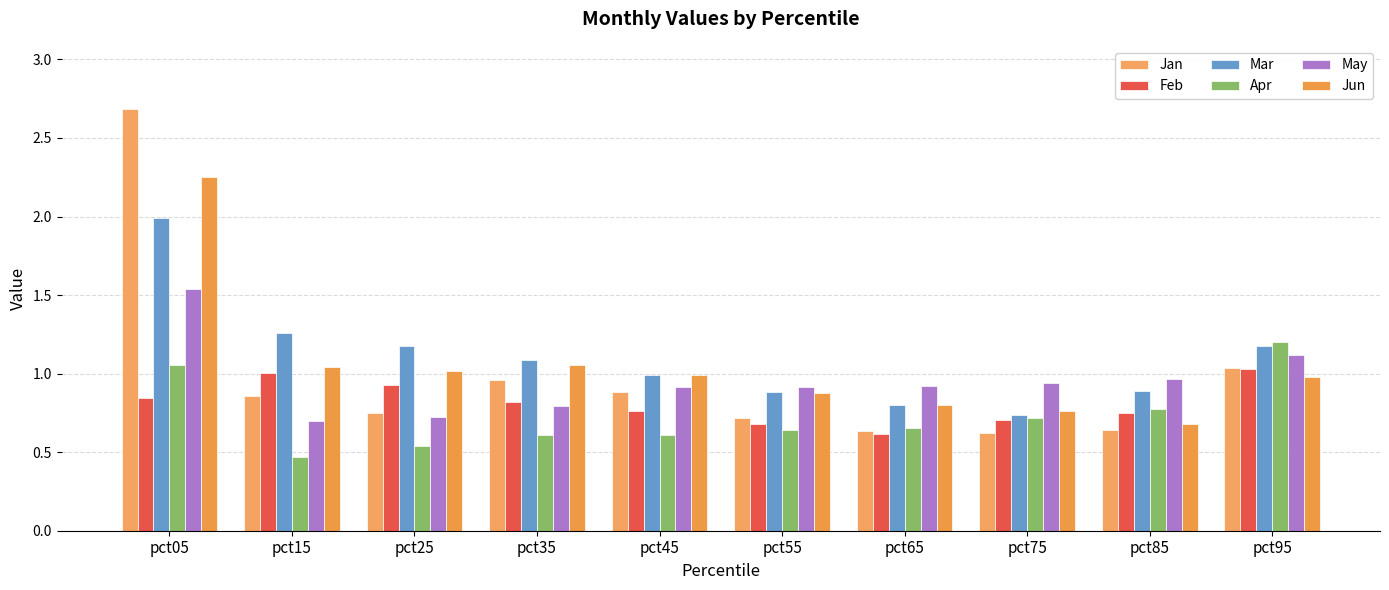

List the series in order of their peak value, lowest first.

Feb, Apr, May, Mar, Jun, Jan